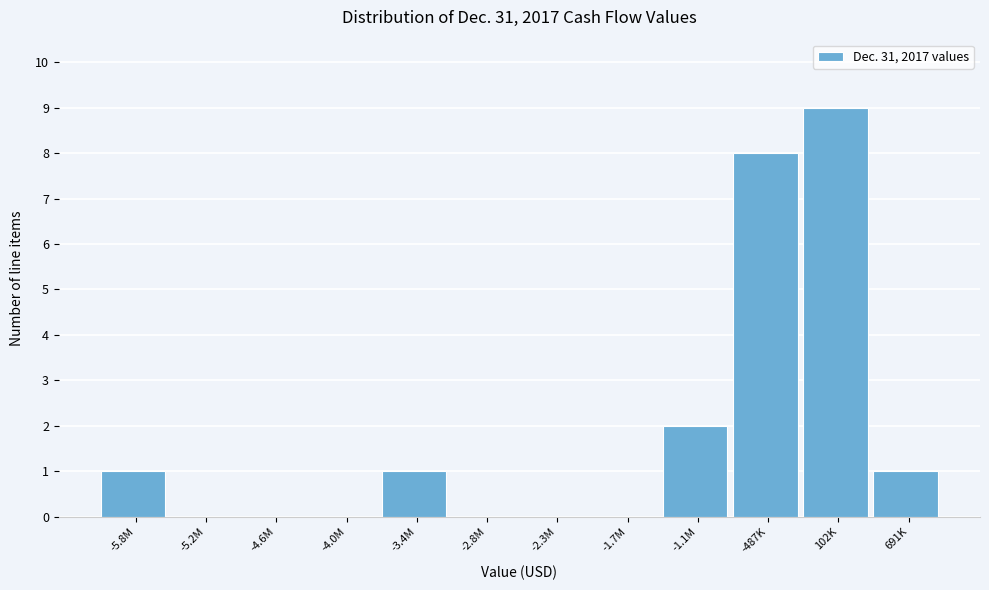

Reading left to right, what are all the values shown in this chart?

-5.8M=1	-5.2M=0	-4.6M=0	-4.0M=0	-3.4M=1	-2.8M=0	-2.3M=0	-1.7M=0	-1.1M=2	-487K=8	102K=9	691K=1